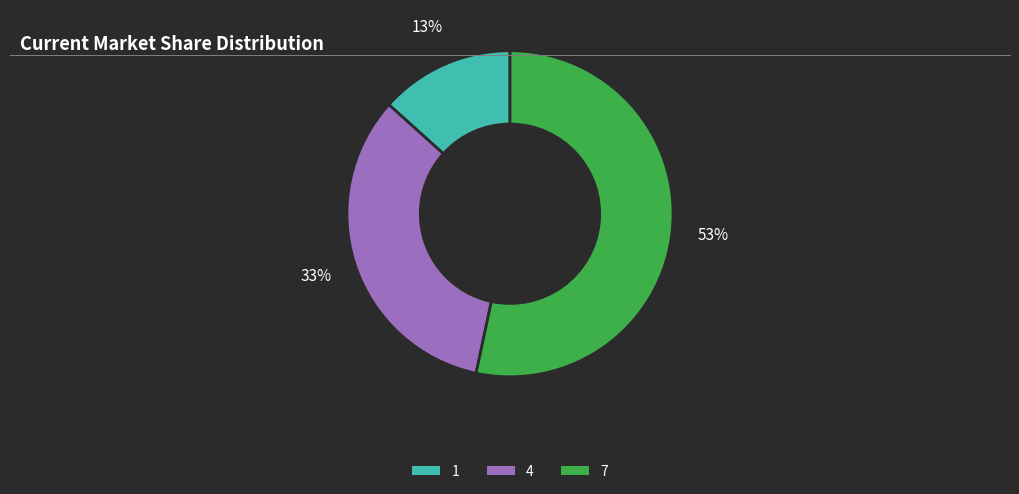

Which category accounts for the majority?

7